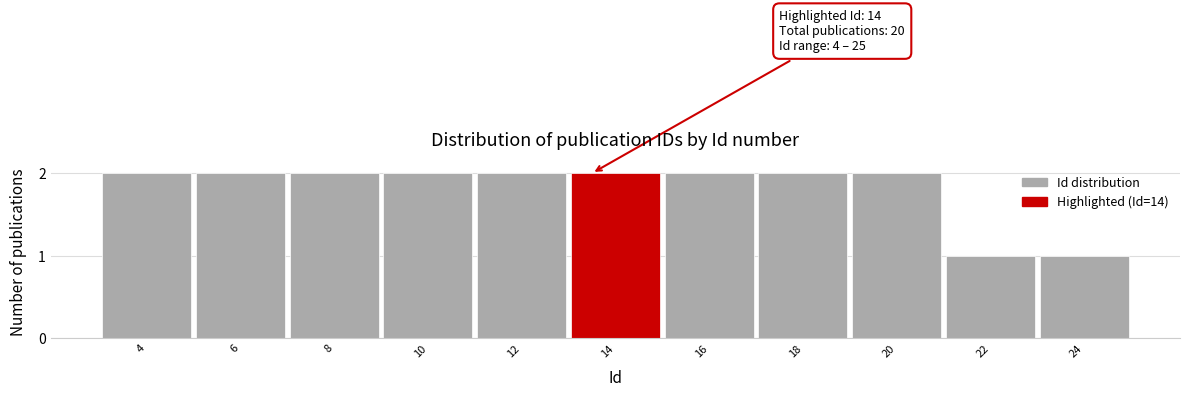

Reading left to right, extract all data points from this chart.

2	2	2	2	2	2	2	2	2	1	1